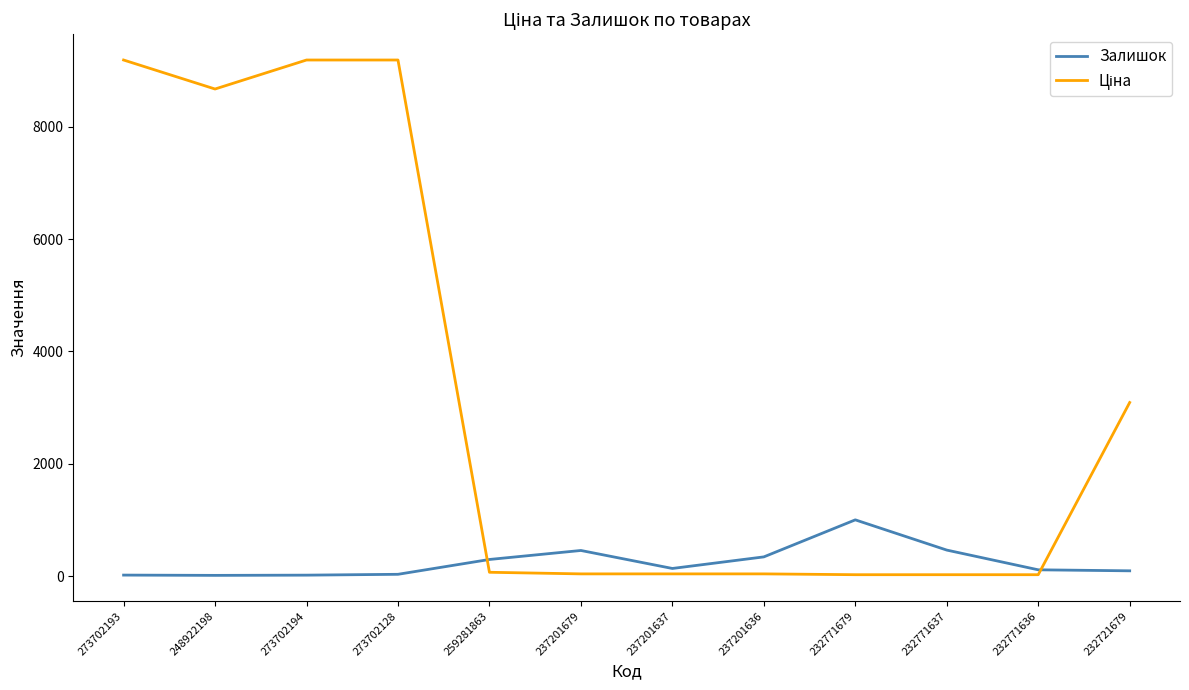

At which label does Залишок first exceed 138?

259281863